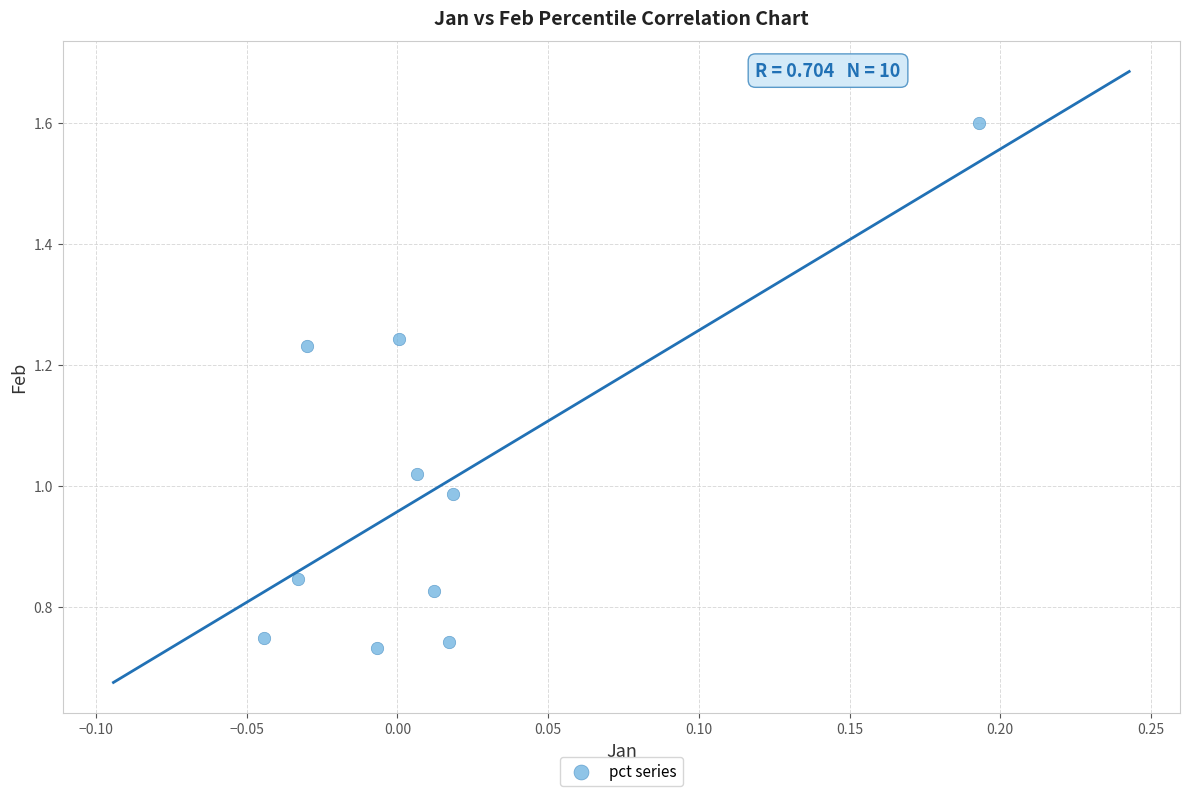

What is the range of Y values (max minus min)?

0.9